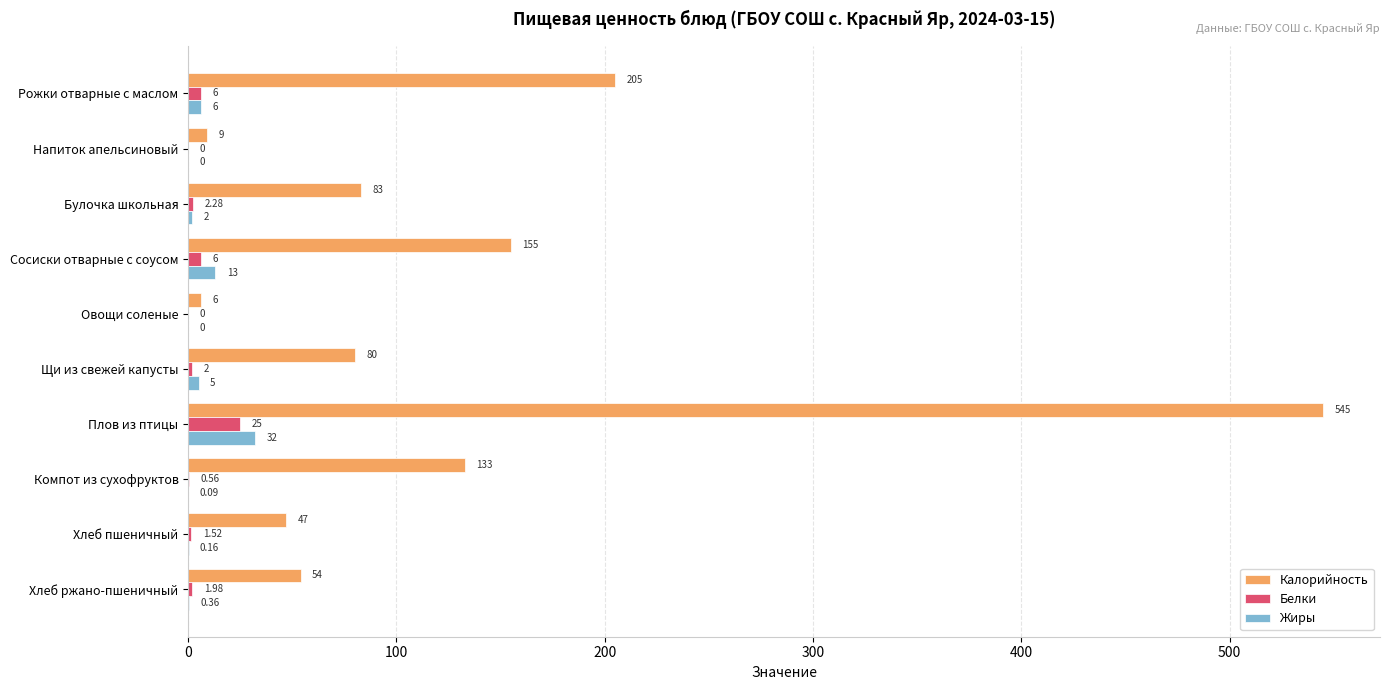

Which series changed the most between Компот из сухофруктов and Хлеб пшеничный?

Калорийность